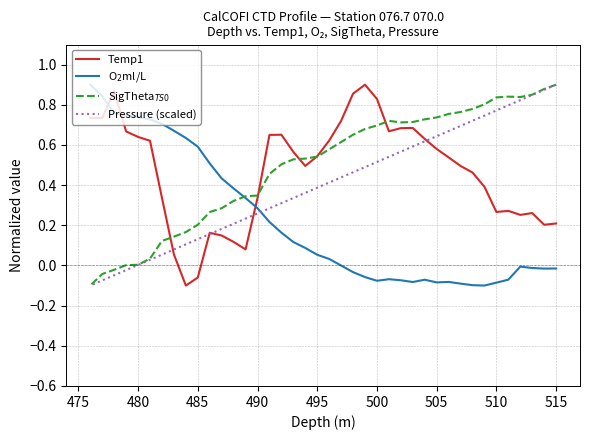

What is the difference between the maximum and minimum values in the Temp1 series?

1.0